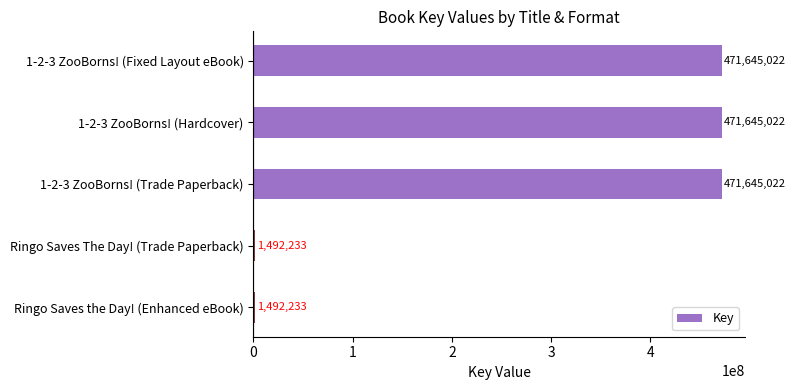

True or false: the data shows 1492233 at Ringo Saves The Day! (Trade Paperback).

True